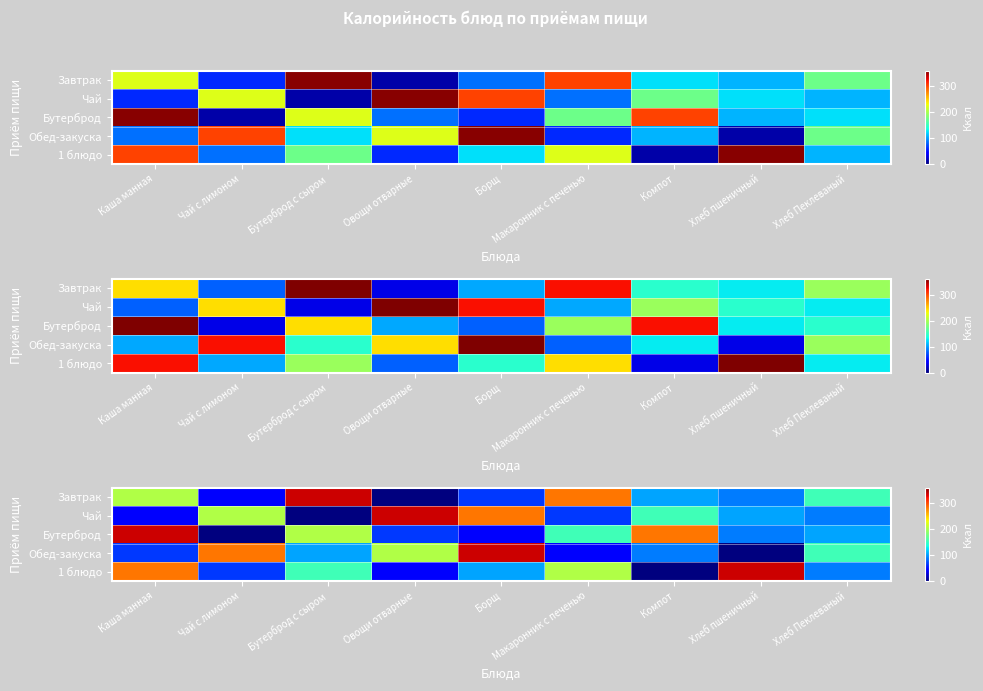

What is the spread (max minus min) of values at Макаронник с печенью?

242.0